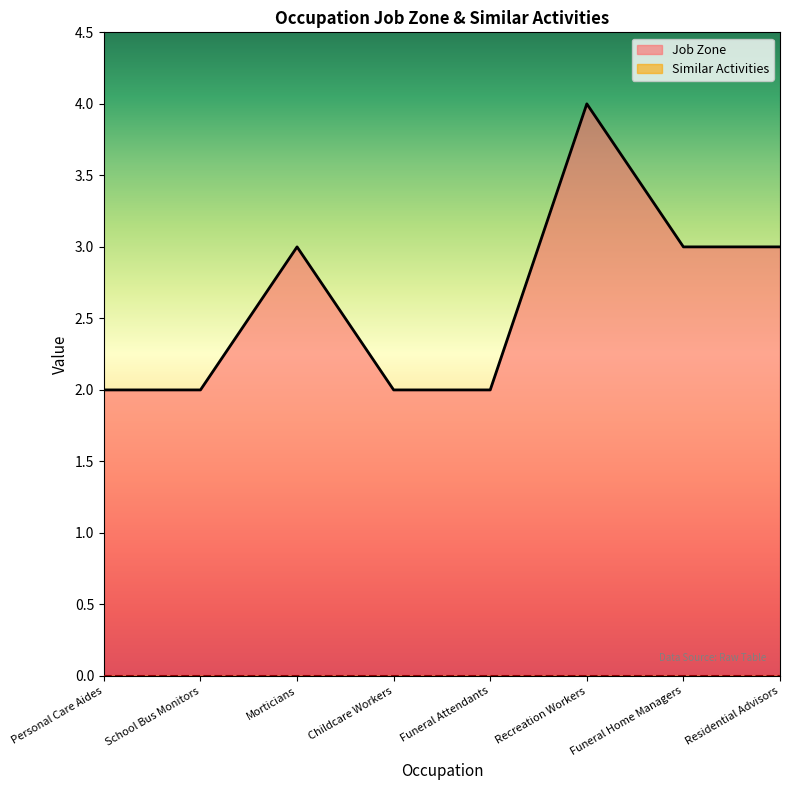

List the labels in order of value, largest first.

Recreation Workers, Morticians, Funeral Home Managers, Residential Advisors, Personal Care Aides, School Bus Monitors, Childcare Workers, Funeral Attendants